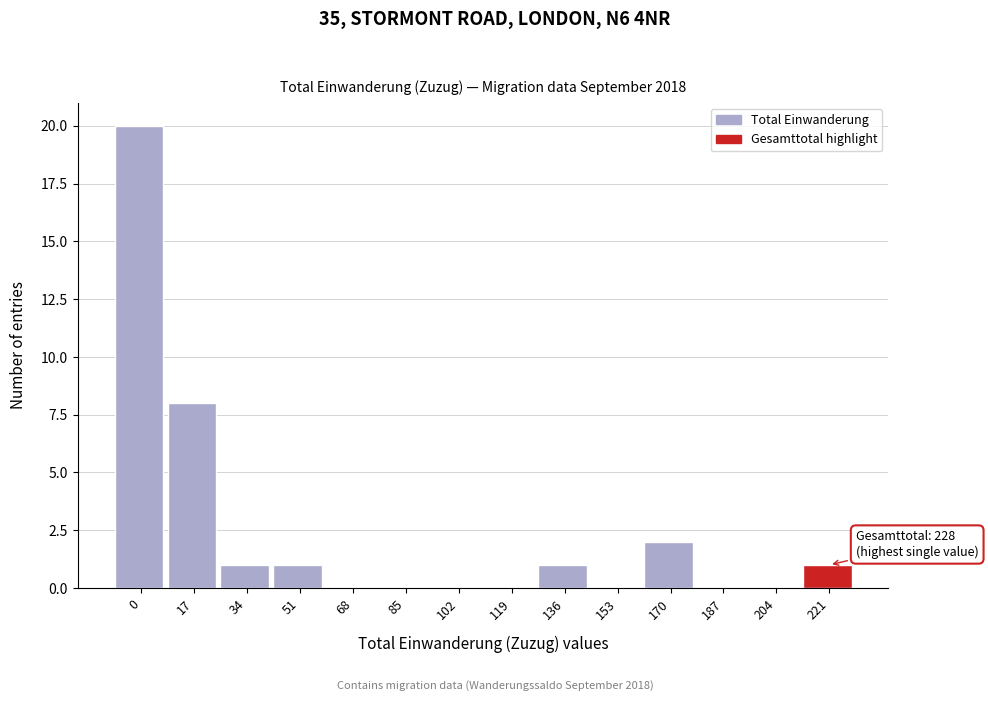

Reading left to right, list all the values displayed in this chart.

0=20	17=8	34=1	51=1	68=0	85=0	102=0	119=0	136=1	153=0	170=2	187=0	204=0	221=1